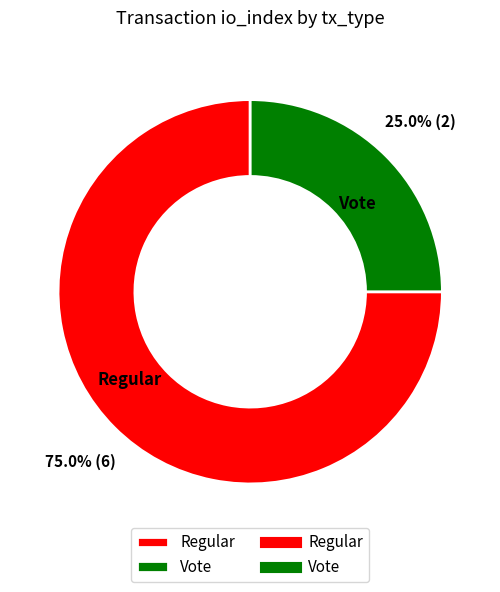

Count the number of slices in the pie.

2